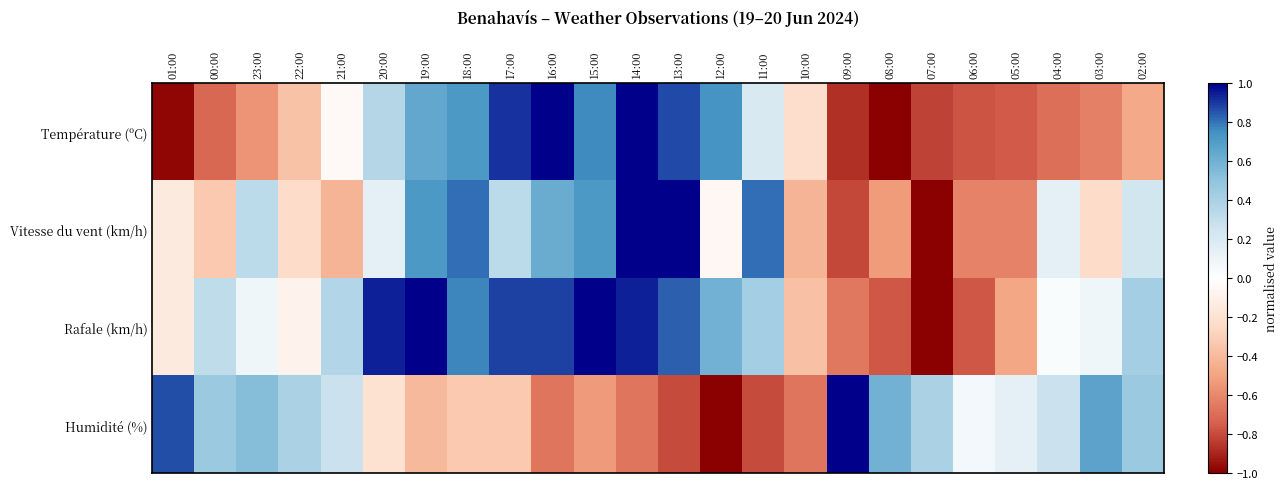

Between 05:00 and 03:00, which is larger?

03:00